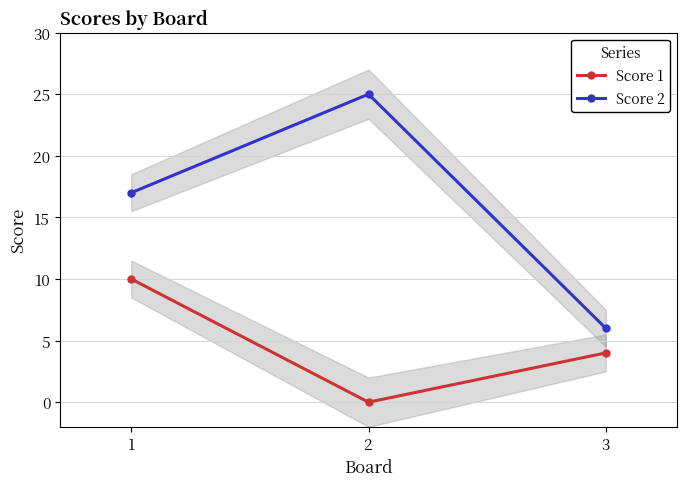

Rank the categories by Score 2 value from highest to lowest.

2, 1, 3